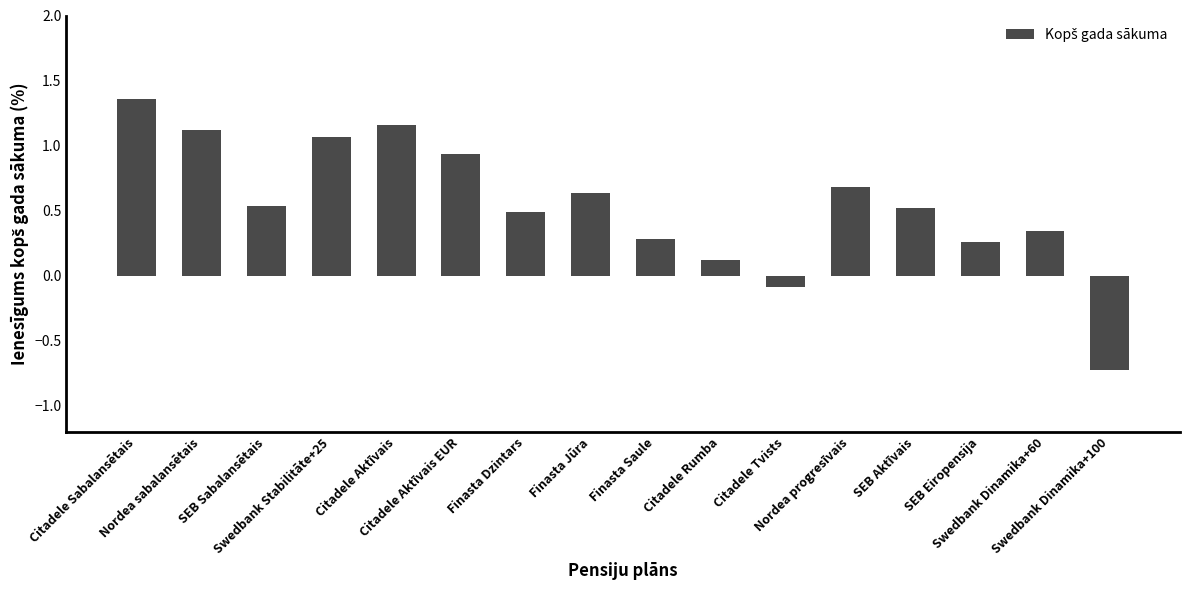

What is the difference between the second highest and minimum values?

1.9